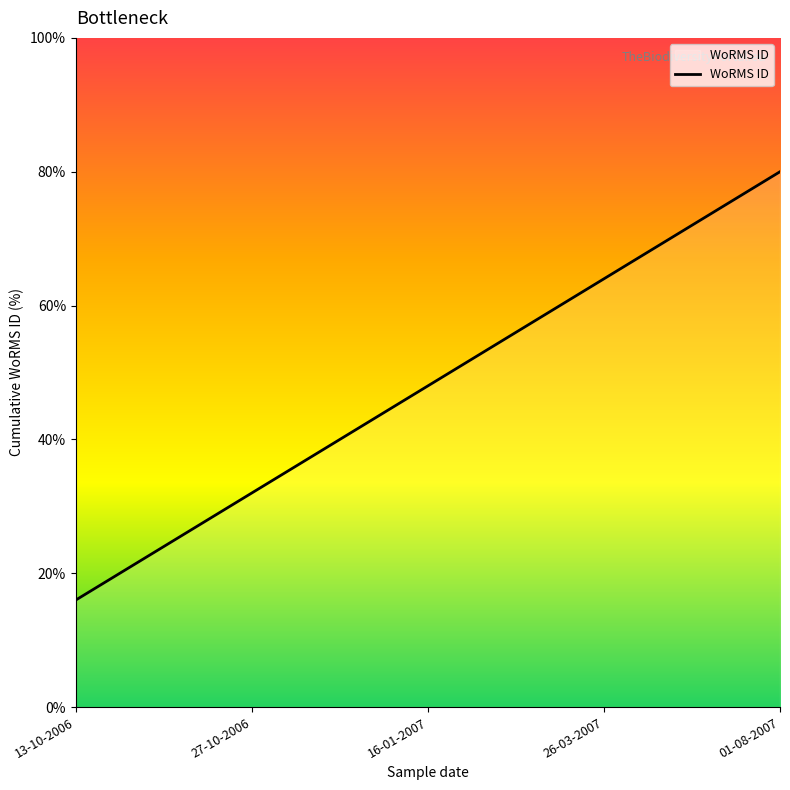

True or false: there are more than 1 points higher than both neighbors.

False